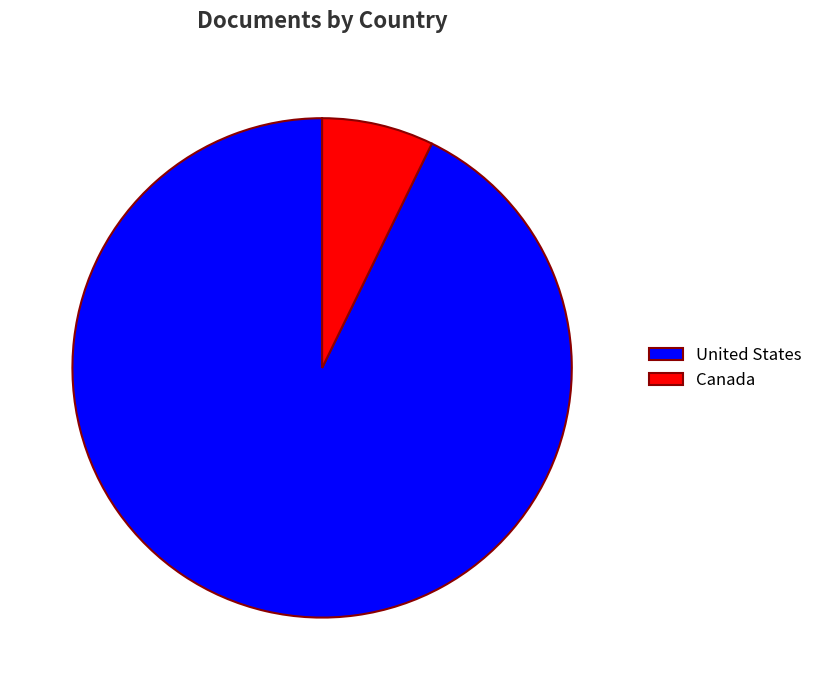

True or false: United States accounts for 99% of the total.

False